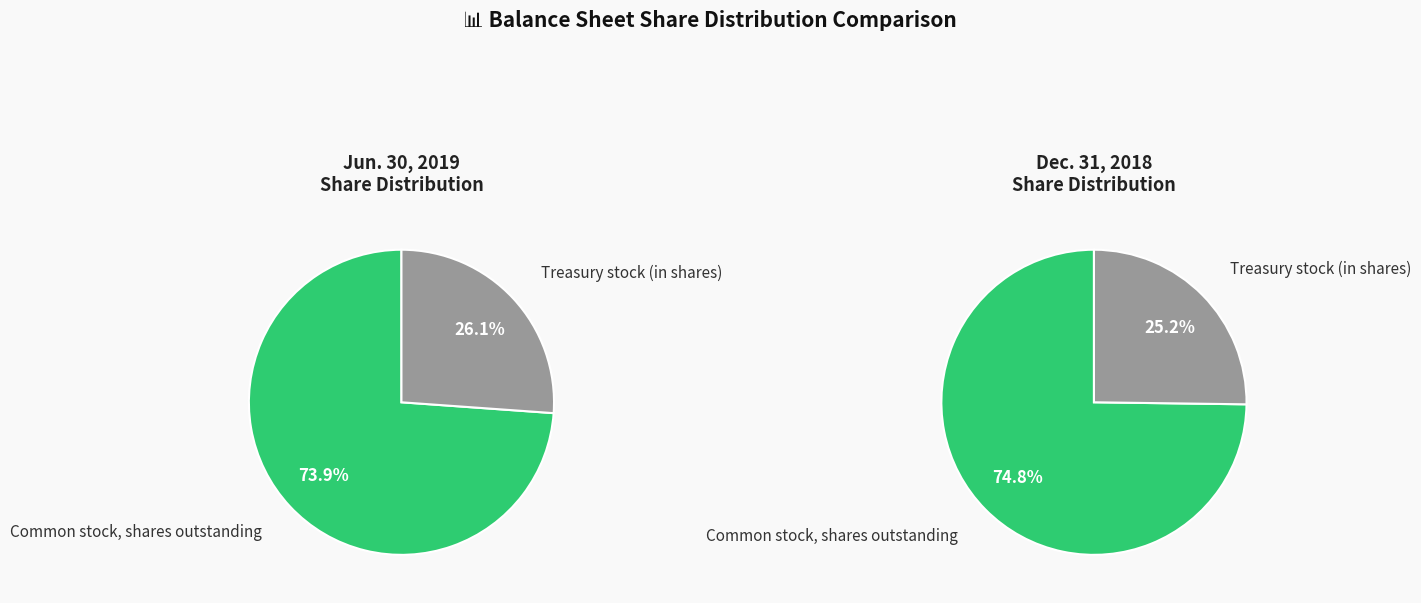

Does any single category account for the majority?

Yes